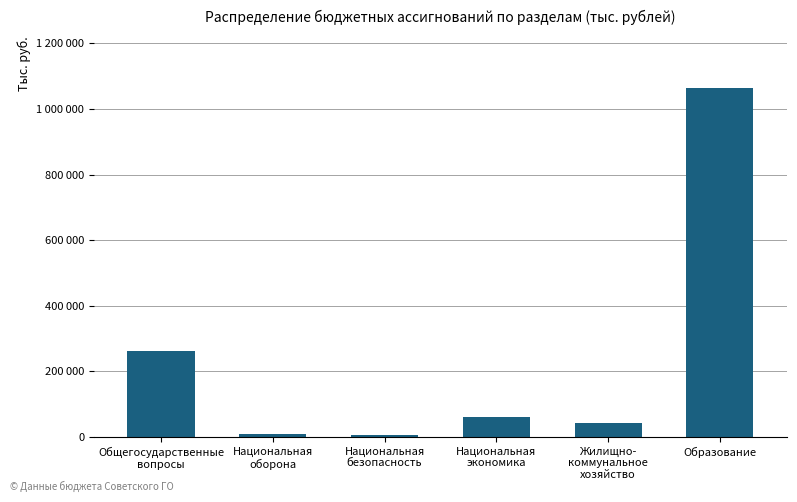

At which category does the chart reach its peak across all series?

Образование